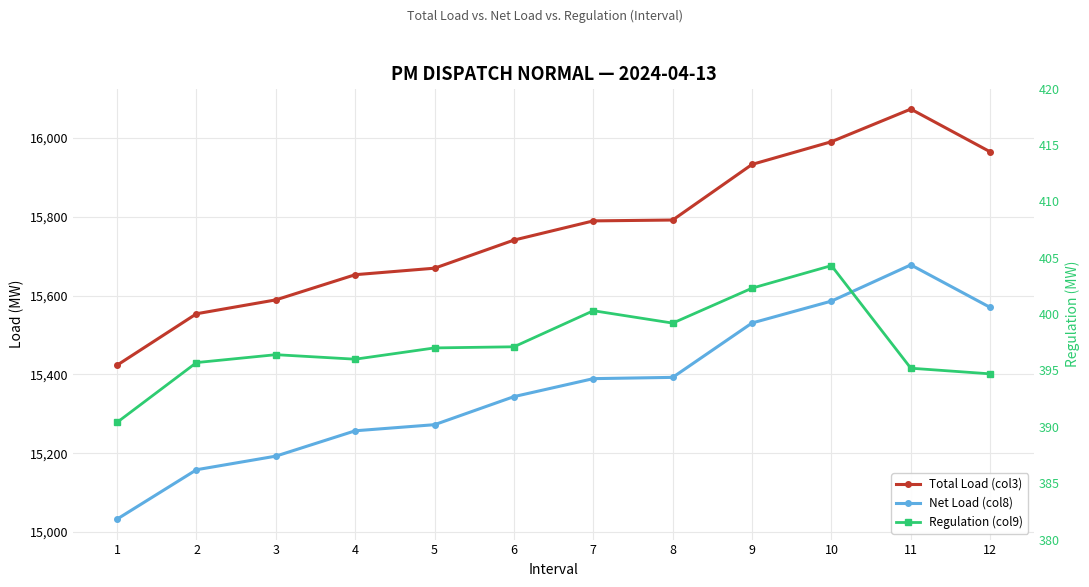

What is the total value across all series at 12?

31929.6